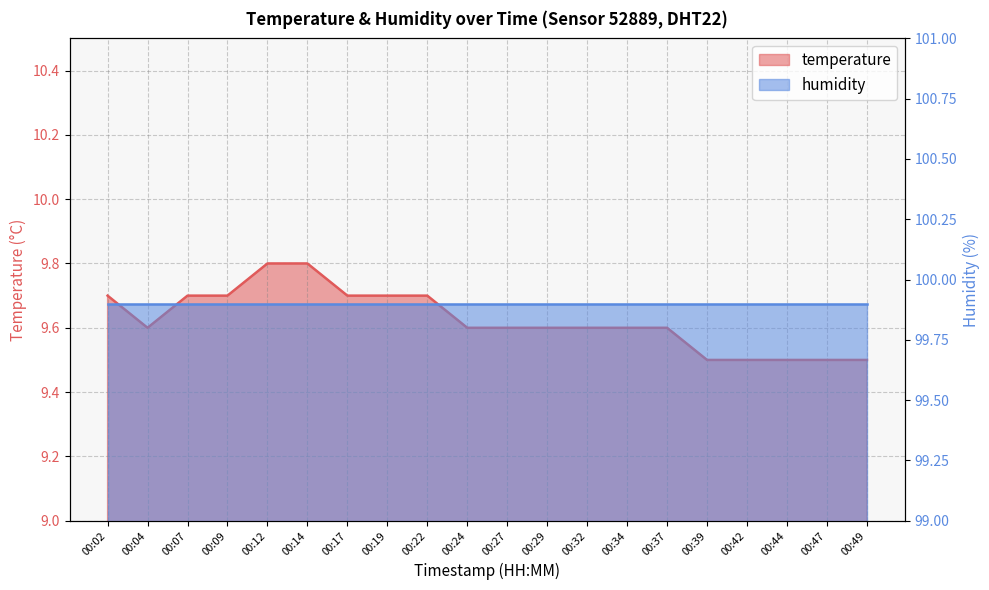

What is the difference between the values at 00:02 and 00:04?

0.1